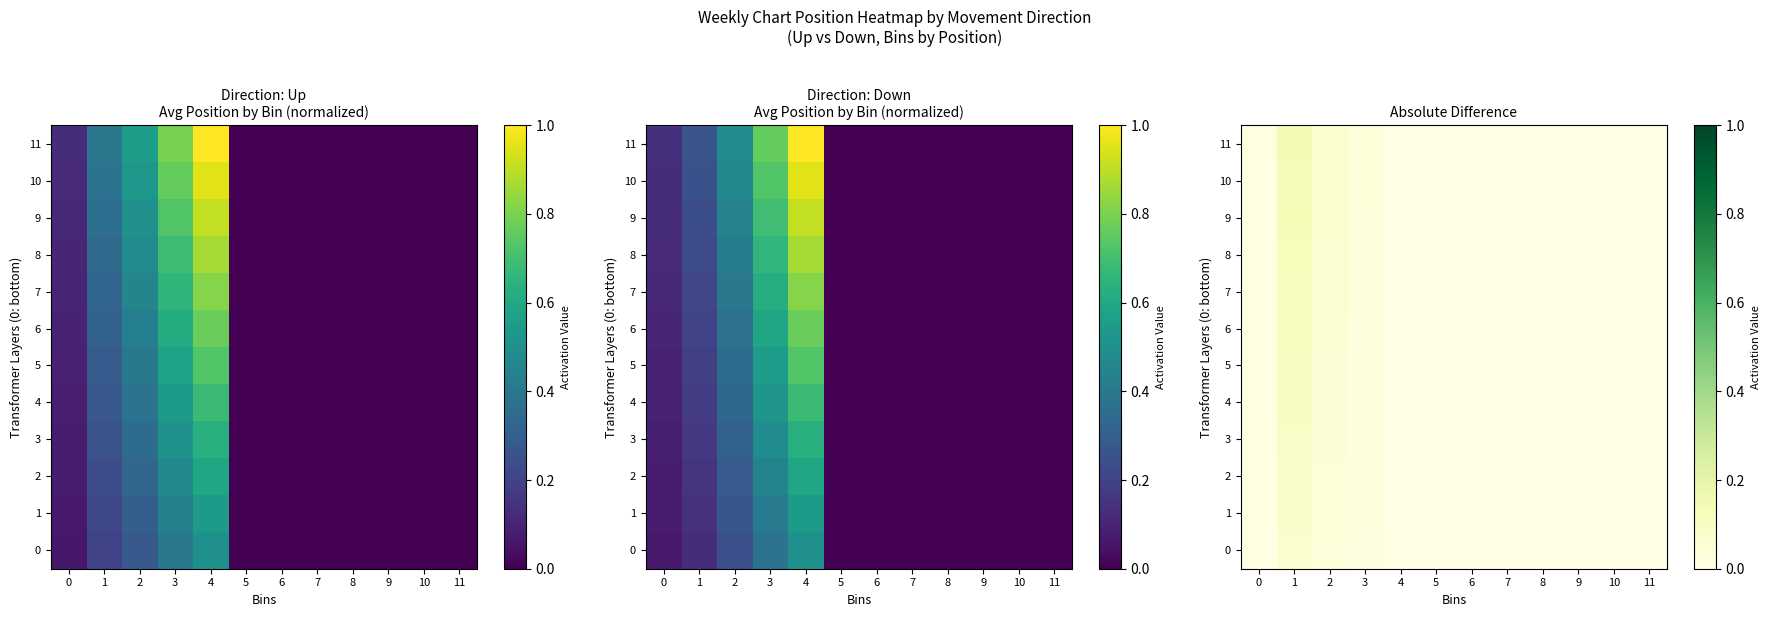

Rank the series by their maximum value, from lowest to highest.

0, 1, 2, 3, 4, 5, 6, 7, 8, 9, 10, 11